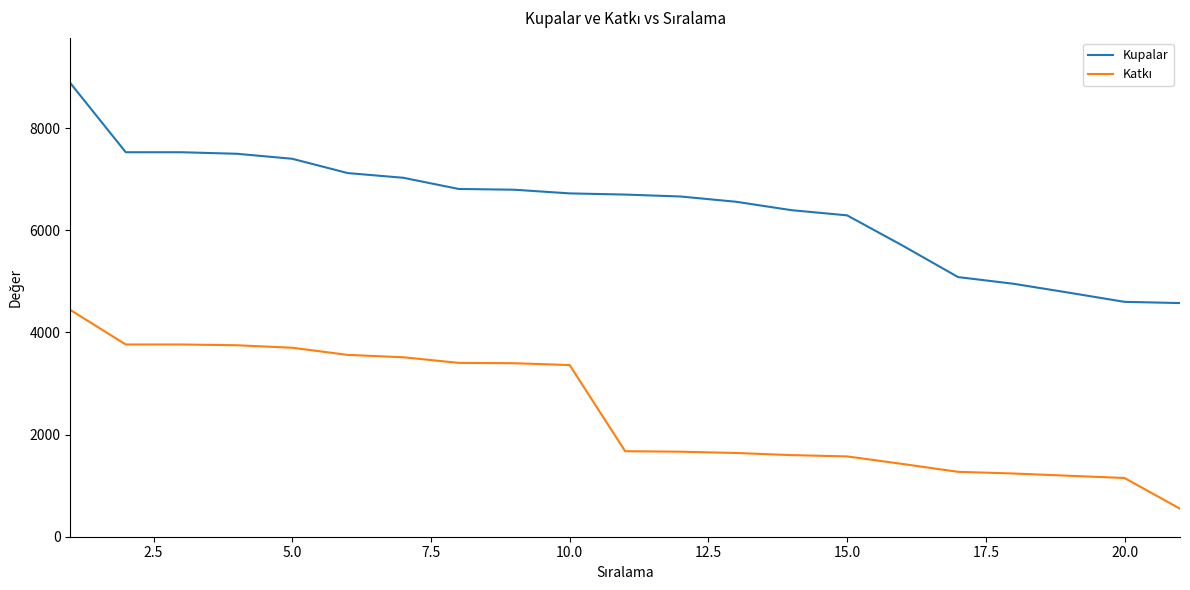

Which series has the largest total across all categories?

Kupalar